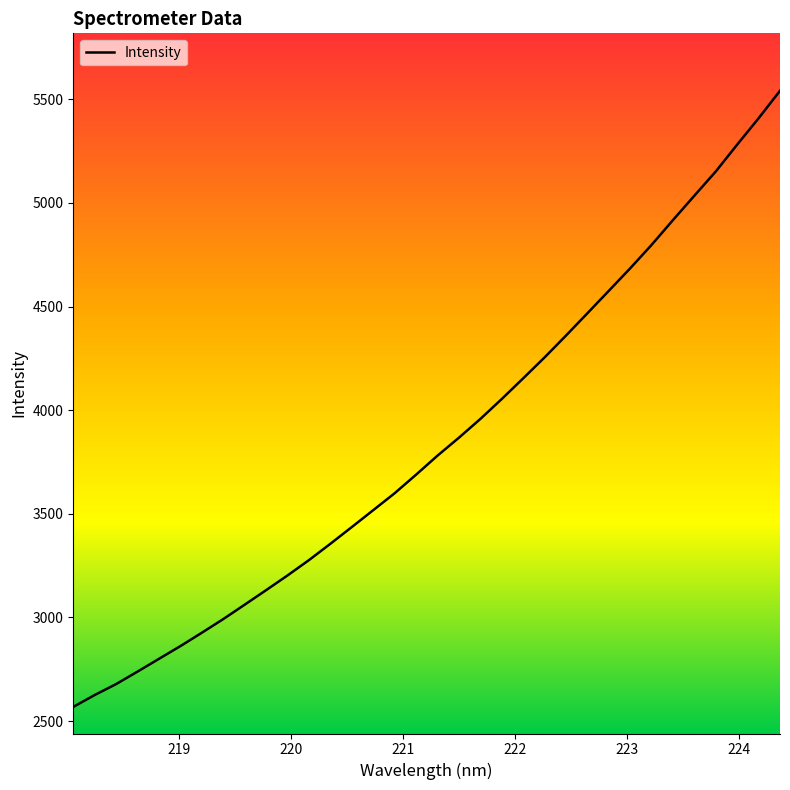

How many values are below 3781?

17